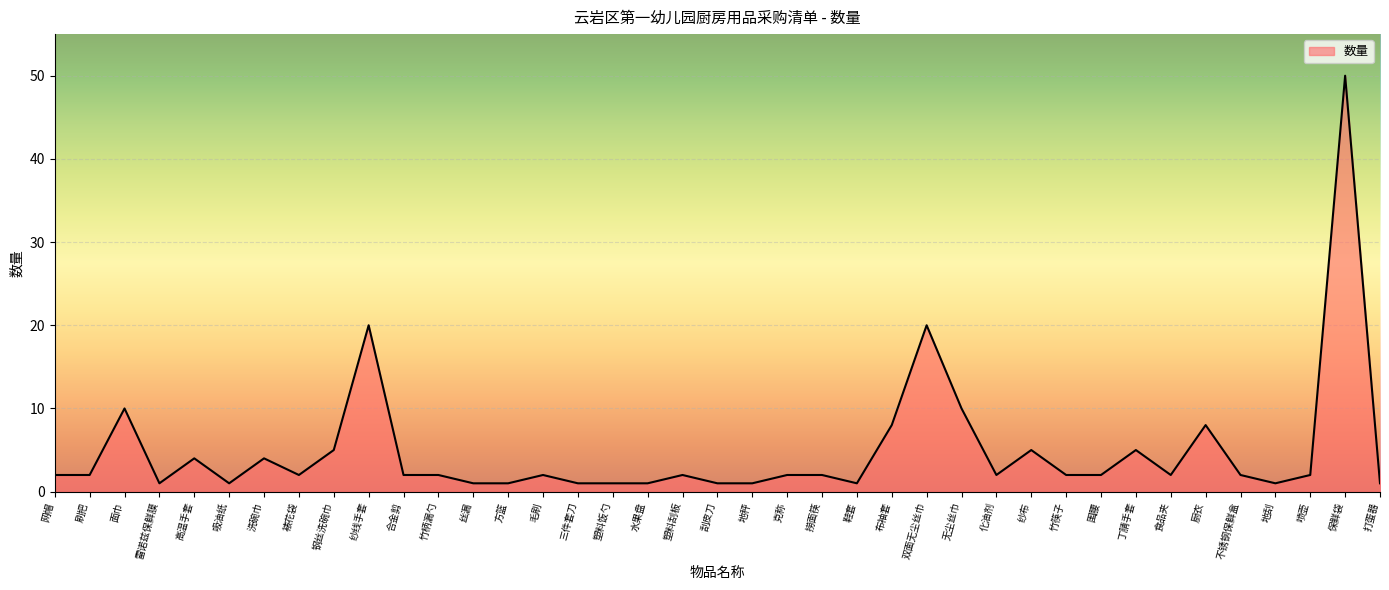

What is the approximate value at 不锈钢保鲜盒?

2